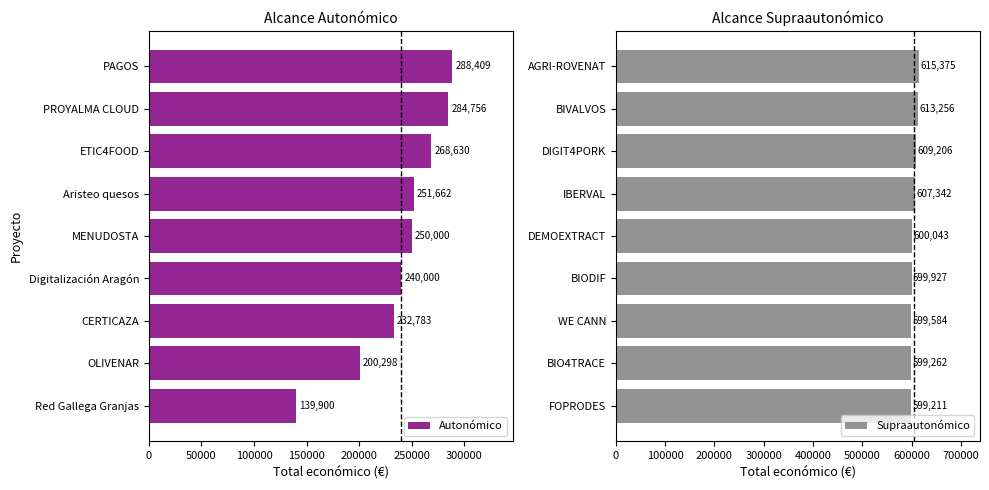

What is the value of the Autonómico bar at the 4th from the left?

251662